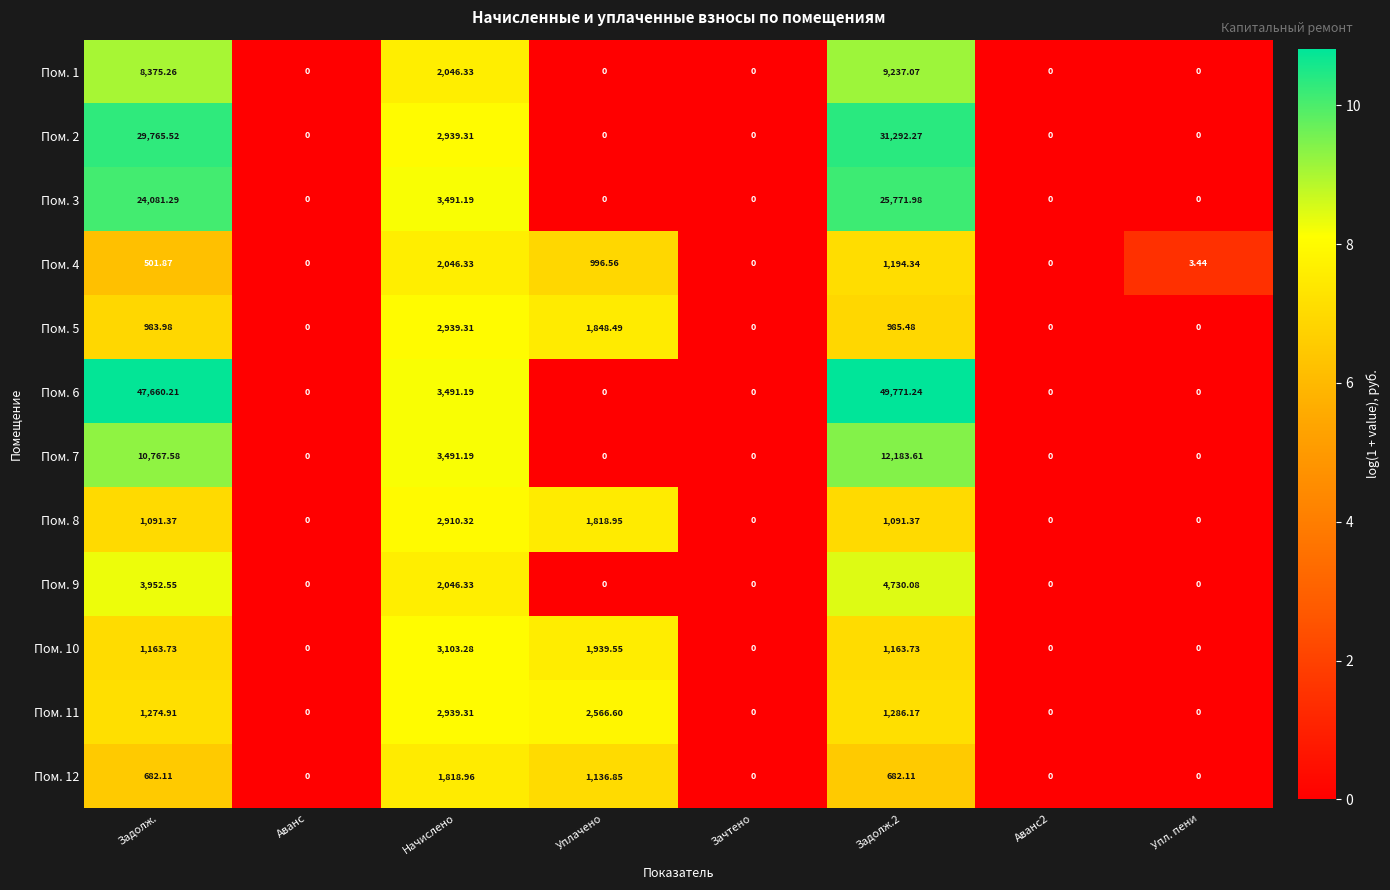

At which label does Пом. 11 first exceed 1274?

Задолж.